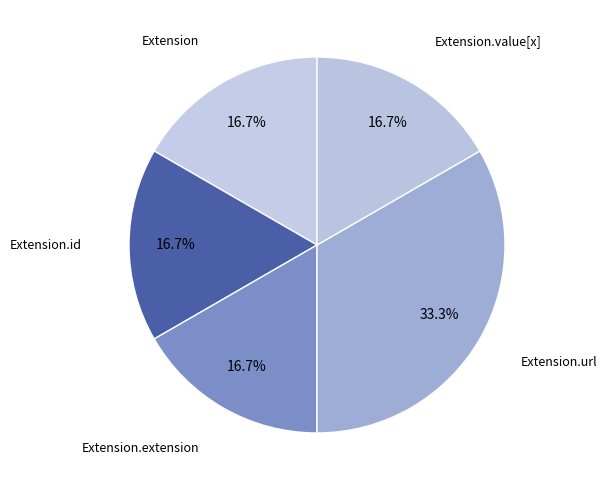

How many segments does this pie chart have?

5